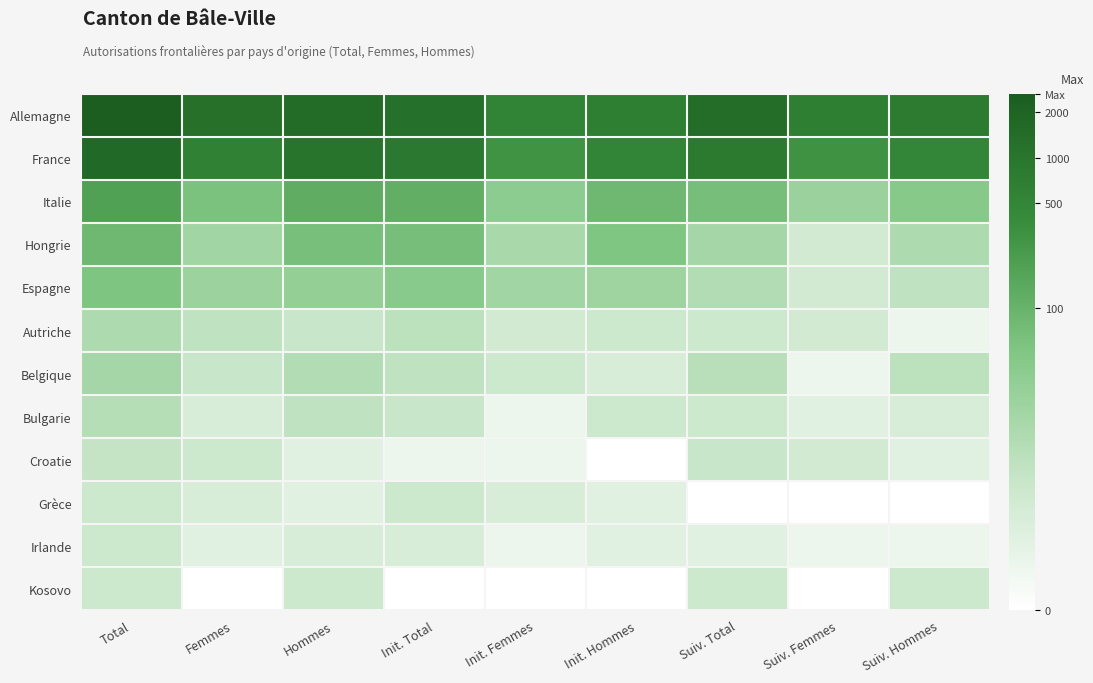

Which has a higher value, Init. Hommes or Init. Femmes?

Init. Hommes